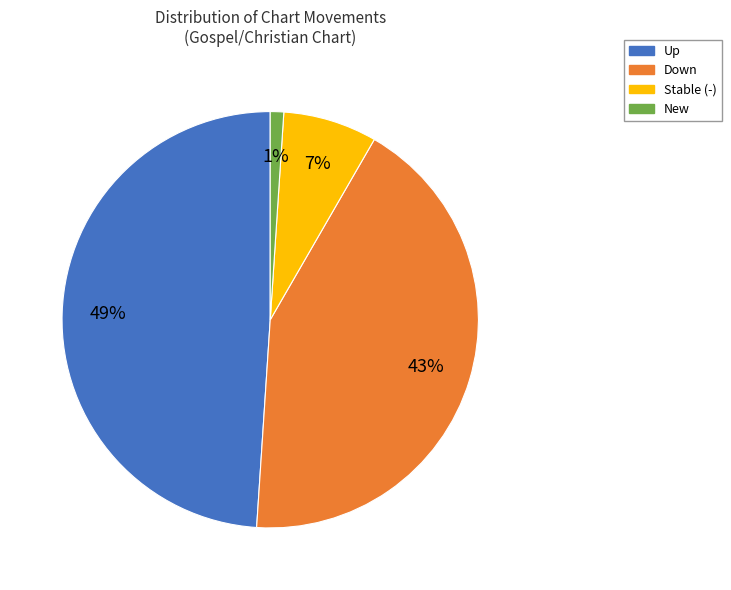

Count the number of slices in the pie.

4